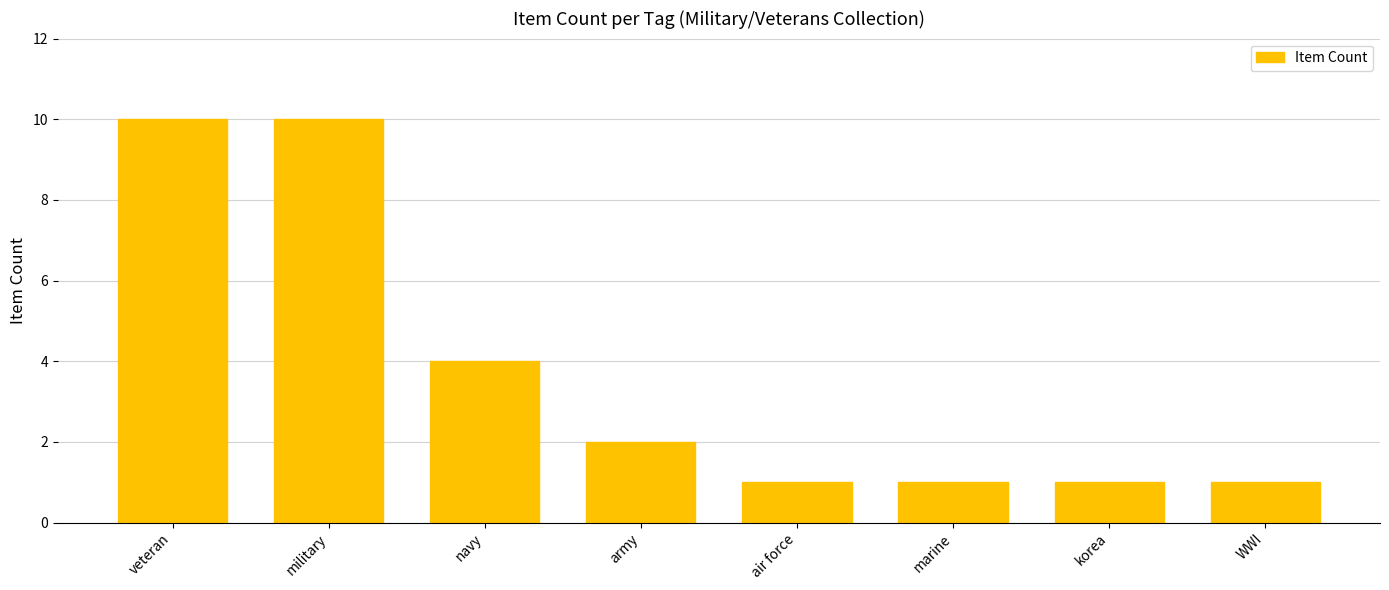

Approximately how many times larger is the value at veteran compared to korea?

10.0